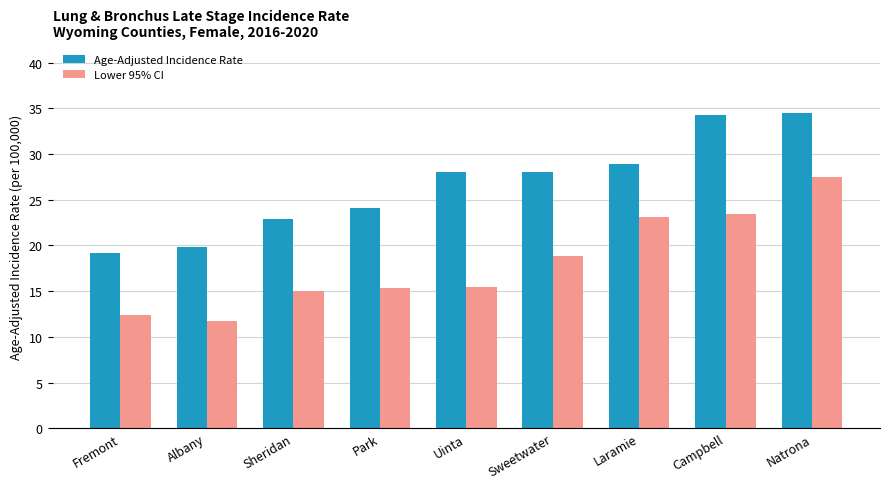

Rank the series at Laramie from highest to lowest value.

Age-Adjusted Incidence Rate, Lower 95% CI